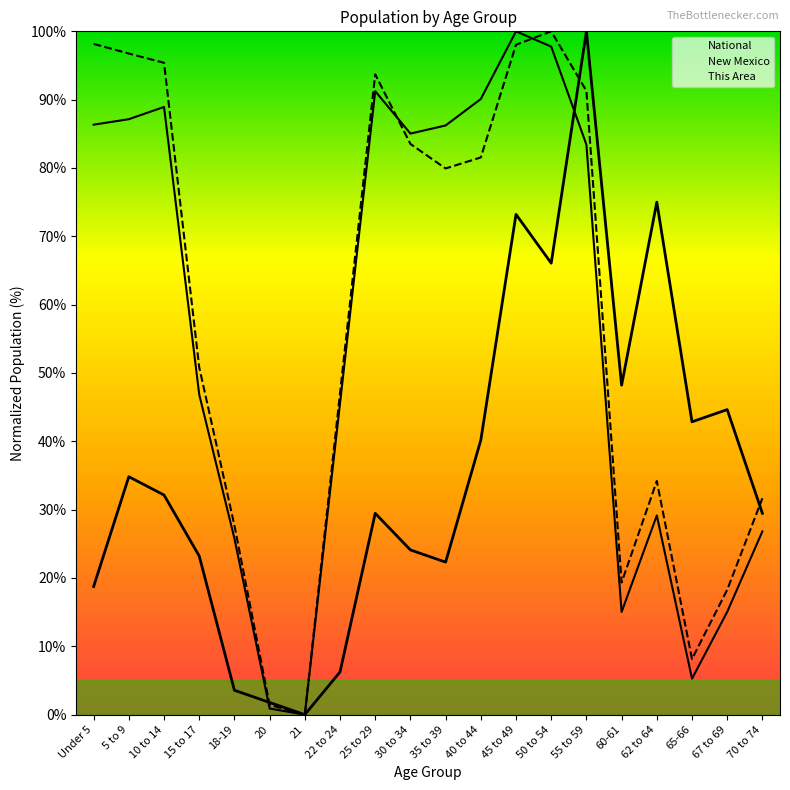

The value of New Mexico at Under 5 is 161.5. True or false?

False